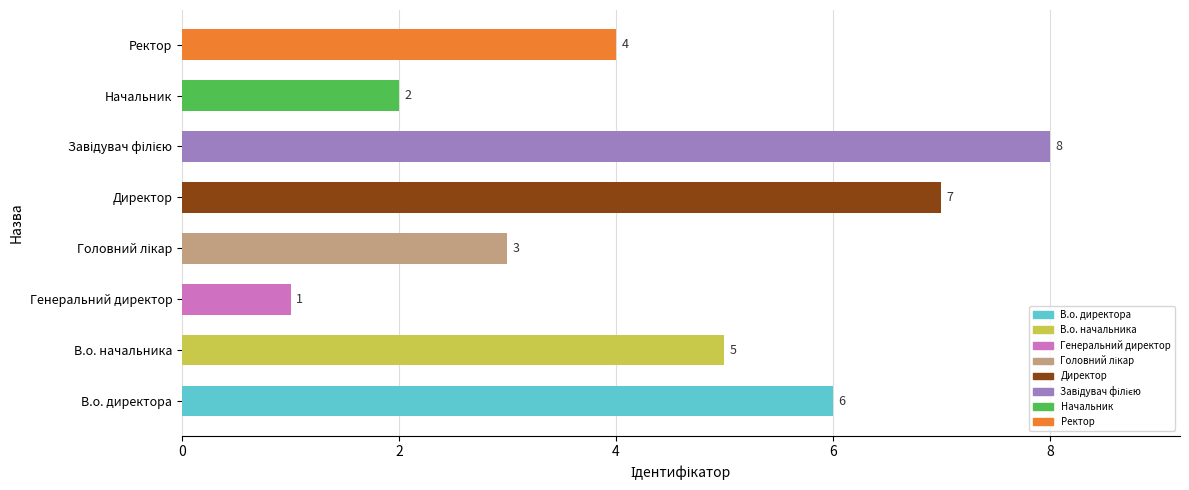

How many values are below 5?

4